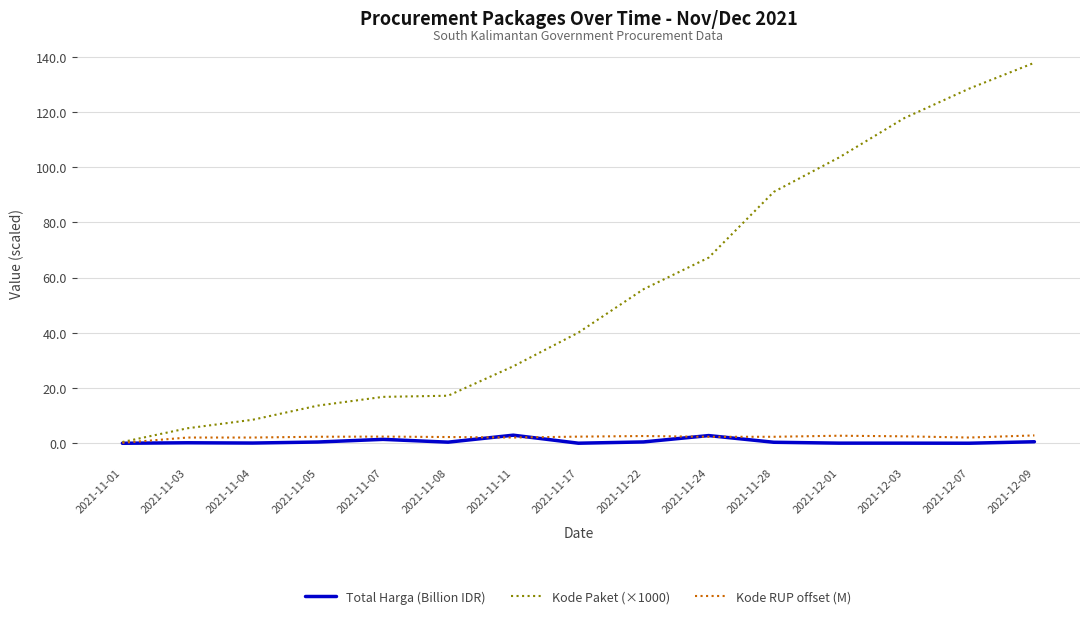

What is the difference between the second highest and second lowest values in the Kode Paket (×1000) series?

123.1